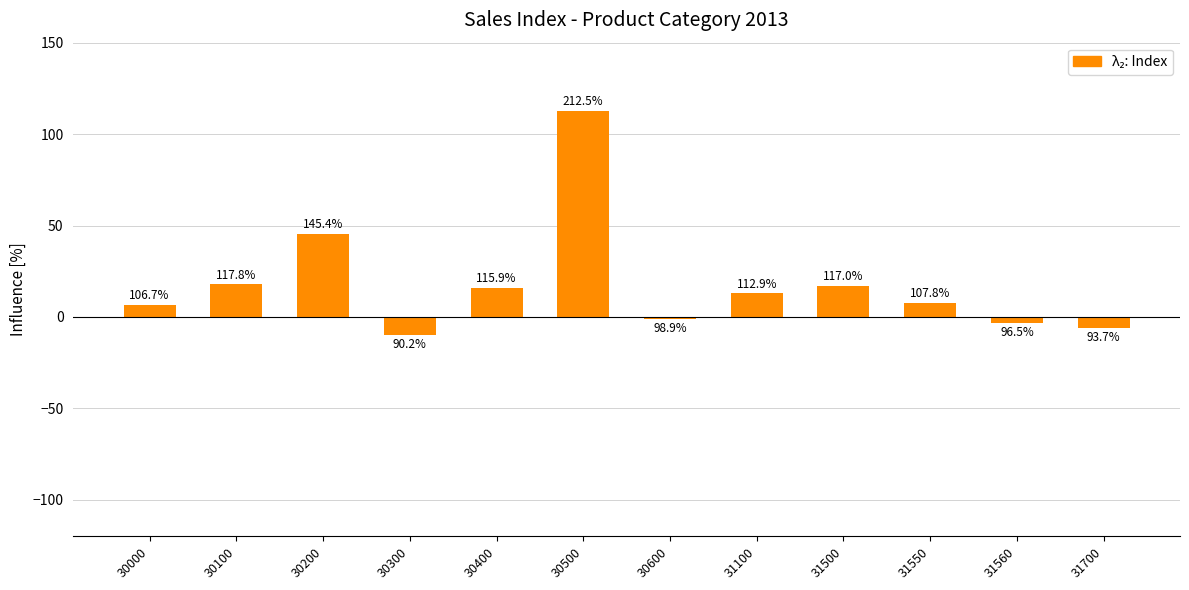

How many bars are there in total?

12